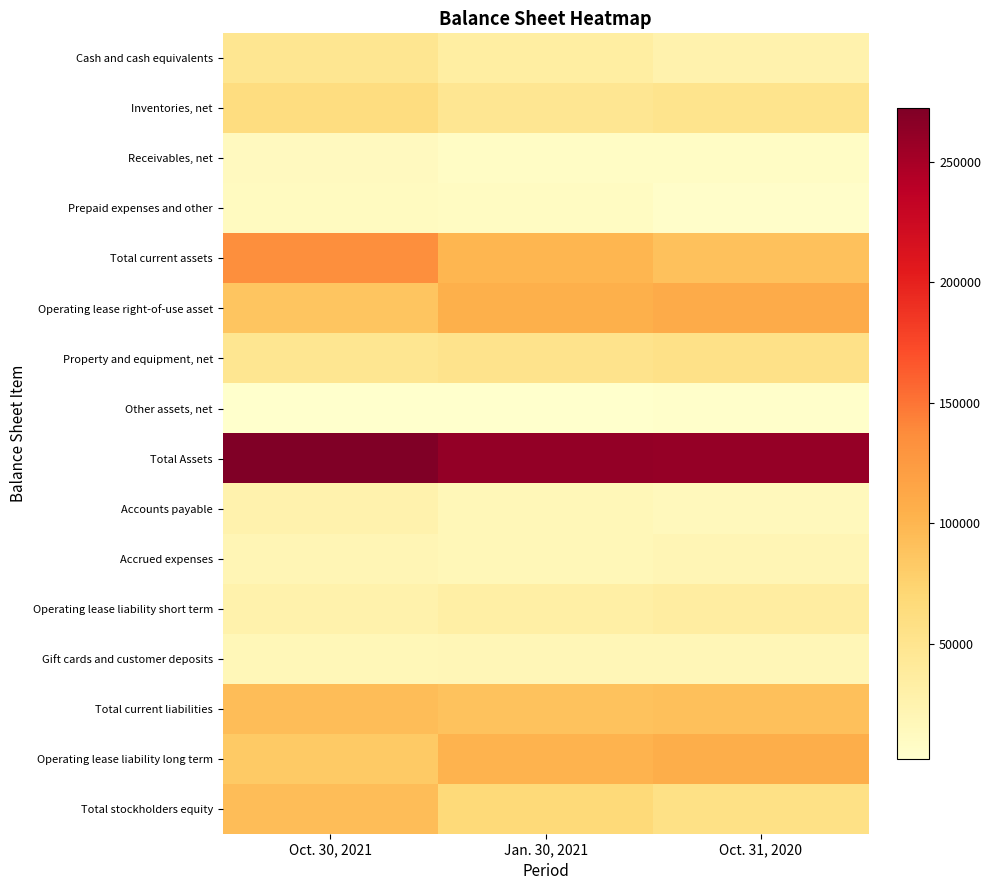

Reading left to right, what are all the values shown in this chart?

Cash and cash equivalents: Oct. 30, 2021=48501	Jan. 30, 2021=34840	Oct. 31, 2020=25809
Inventories, net: Oct. 30, 2021=61912	Jan. 30, 2021=46947	Oct. 31, 2020=51501
Receivables, net: Oct. 30, 2021=12788	Jan. 30, 2021=8295	Oct. 31, 2020=7950
Prepaid expenses and other: Oct. 30, 2021=11186	Jan. 30, 2021=10111	Oct. 31, 2020=5427
Total current assets: Oct. 30, 2021=134387	Jan. 30, 2021=100193	Oct. 31, 2020=90687
Operating lease right-of-use asset: Oct. 30, 2021=86888	Jan. 30, 2021=104825	Oct. 31, 2020=109757
Property and equipment, net: Oct. 30, 2021=48221	Jan. 30, 2021=52973	Oct. 31, 2020=55421
Other assets, net: Oct. 30, 2021=2502	Jan. 30, 2021=3381	Oct. 31, 2020=3572
Total Assets: Oct. 30, 2021=271998	Jan. 30, 2021=261372	Oct. 31, 2020=259437
Accounts payable: Oct. 30, 2021=25830	Jan. 30, 2021=17901	Oct. 31, 2020=14527
Accrued expenses: Oct. 30, 2021=20378	Jan. 30, 2021=17551	Oct. 31, 2020=19856
Operating lease liability short term: Oct. 30, 2021=26815	Jan. 30, 2021=32402	Oct. 31, 2020=35489
Gift cards and customer deposits: Oct. 30, 2021=18197	Jan. 30, 2021=19029	Oct. 31, 2020=19070
Total current liabilities: Oct. 30, 2021=93910	Jan. 30, 2021=89328	Oct. 31, 2020=91306
Operating lease liability long term: Oct. 30, 2021=82700	Jan. 30, 2021=101462	Oct. 31, 2020=107653
Total stockholders equity: Oct. 30, 2021=93064	Jan. 30, 2021=67308	Oct. 31, 2020=56699